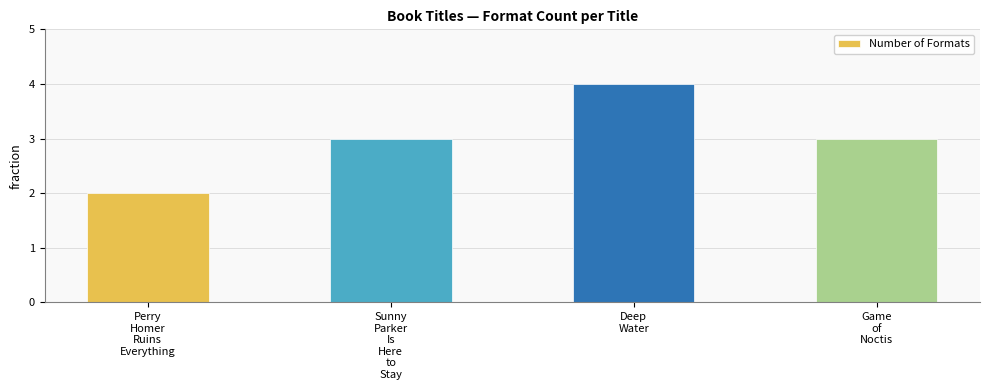

The chart shows a value of 5 at Game
of
Noctis. True or false?

False